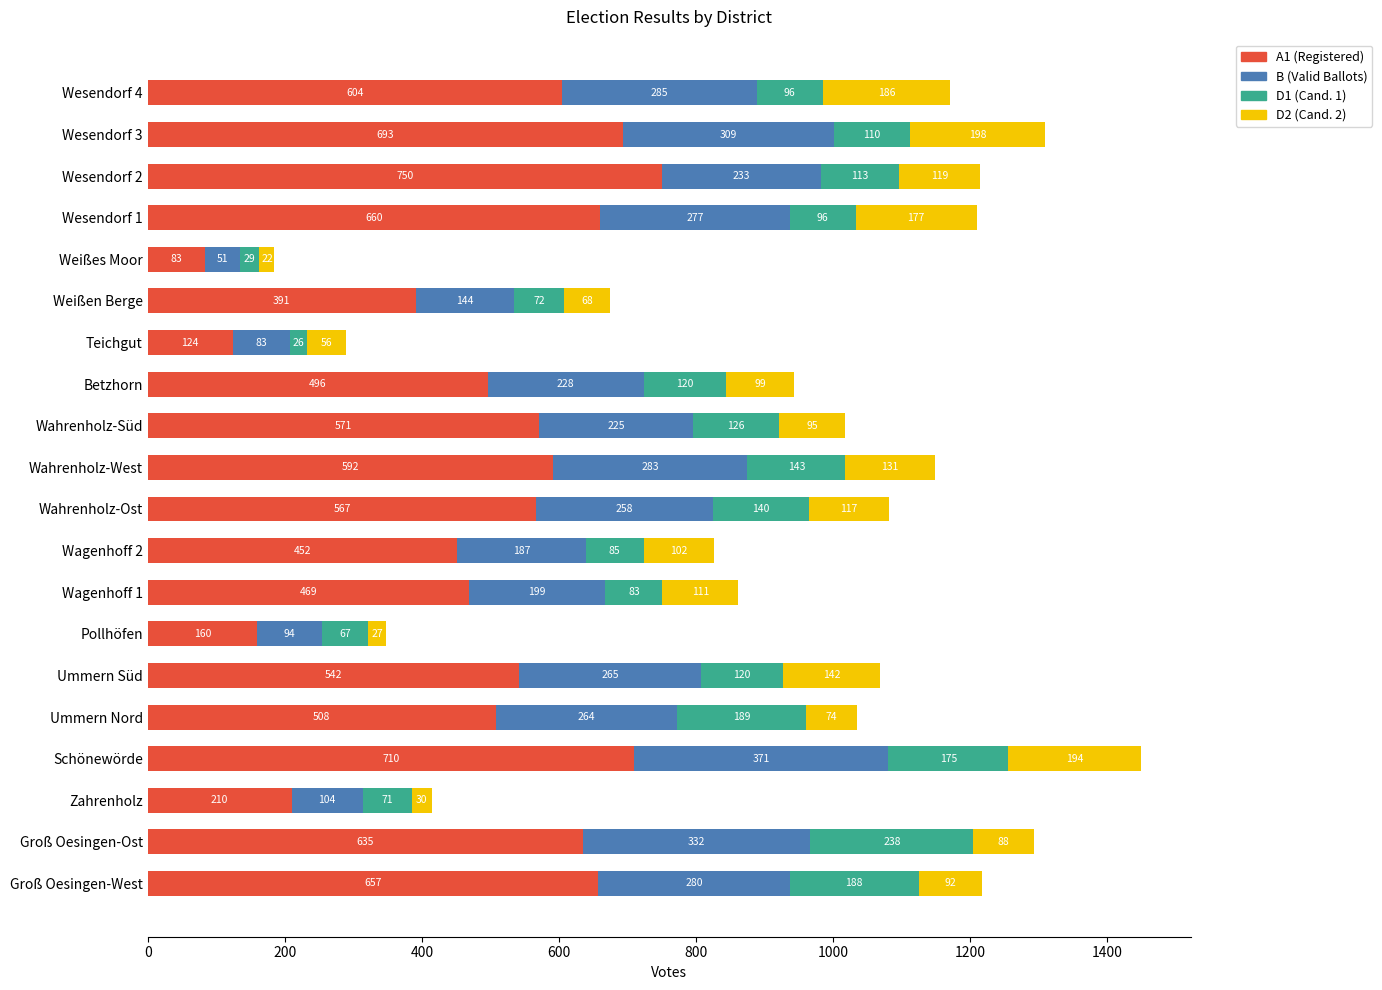

At which category is the sum across all series the highest?

Schönewörde